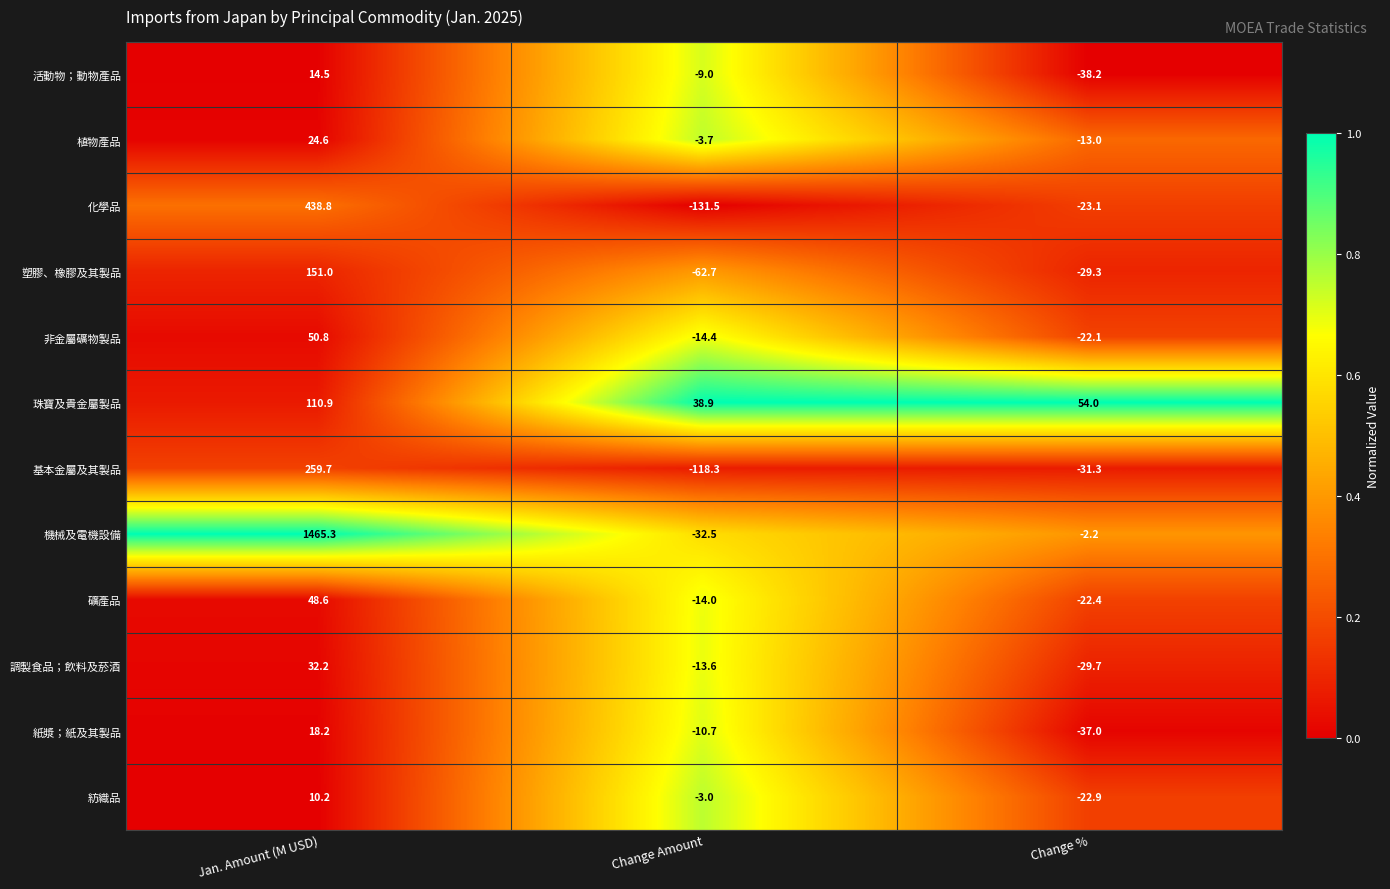

True or false: 調製食品；飲料及菸酒 has a value of 10.4 at Jan. Amount (M USD).

False